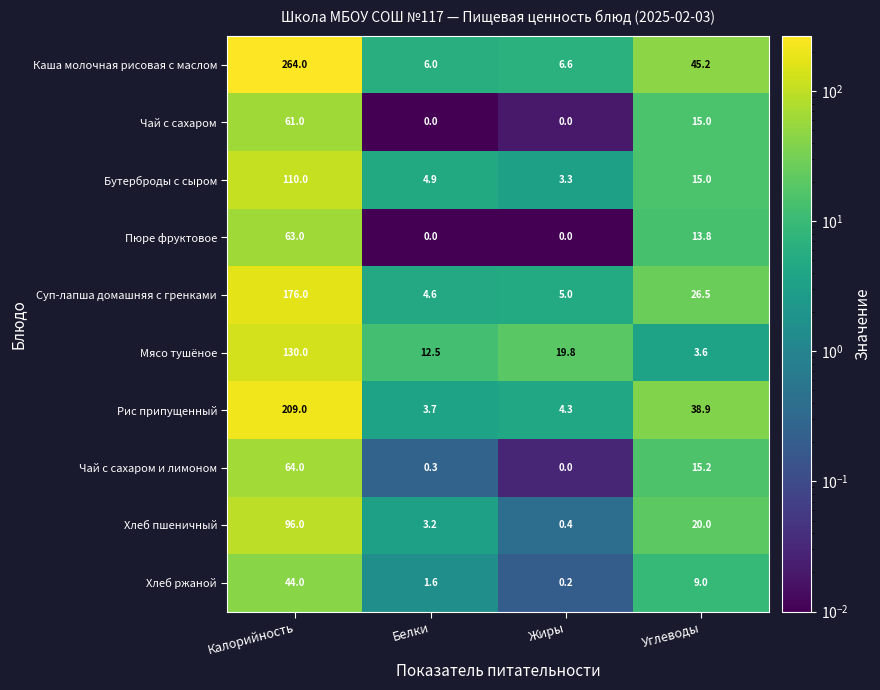

At which category does the chart reach its peak across all series?

Калорийность